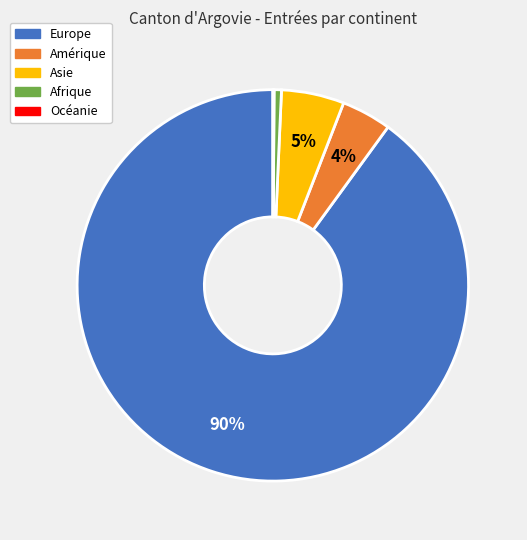

Which has a higher value, Europe or Asie?

Europe